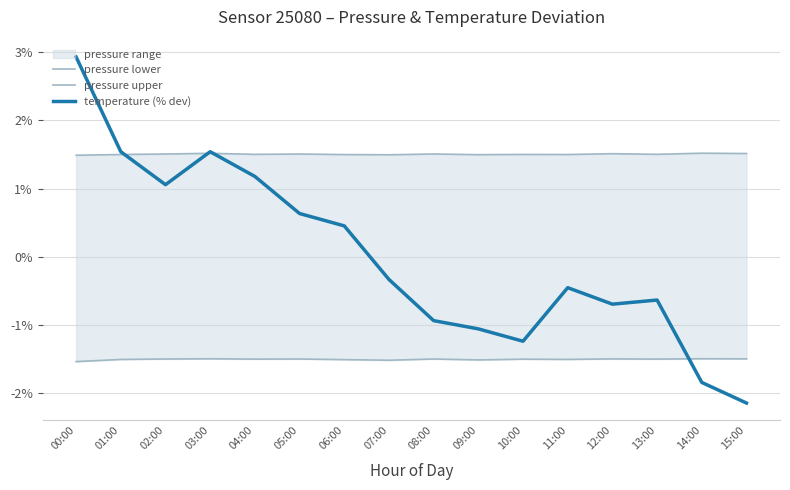

What is the sum of all pressure lower values?

-24.1